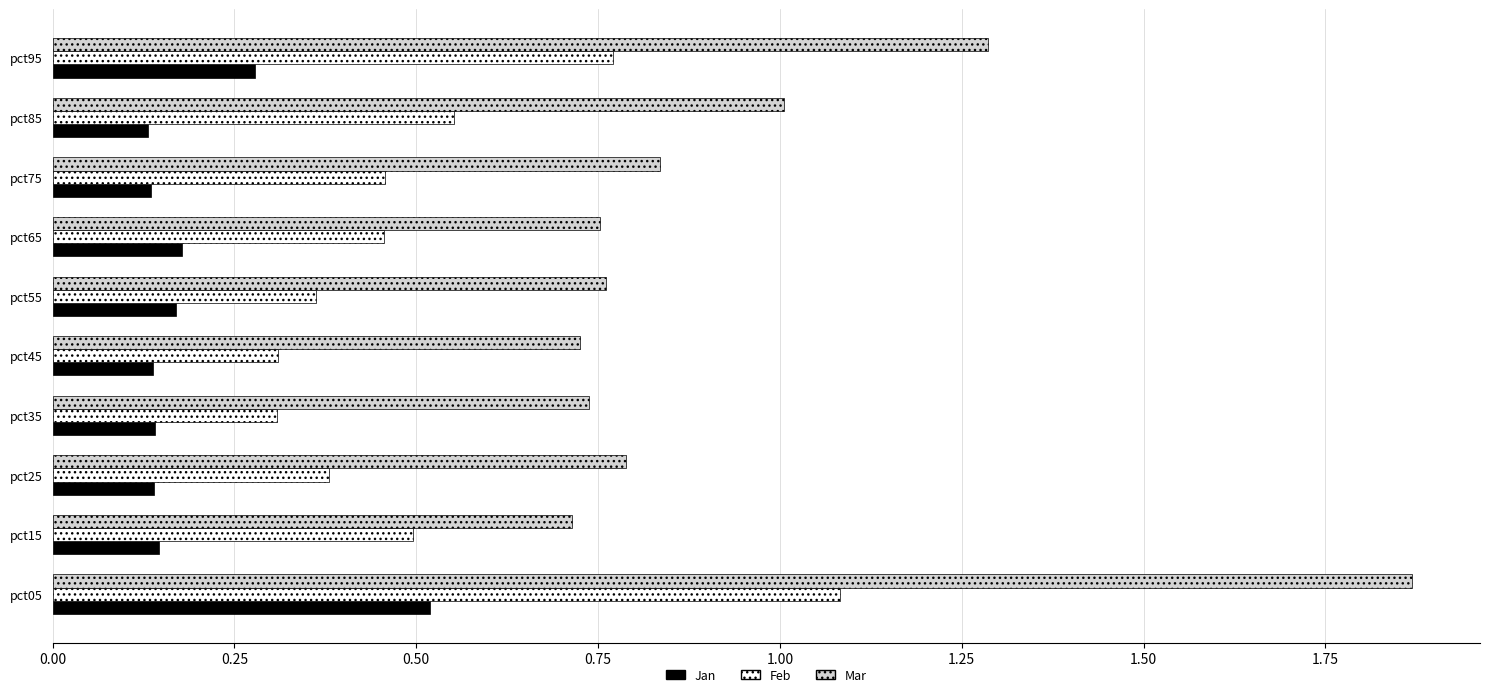

True or false: Mar has a value of 0.4 at pct25.

False